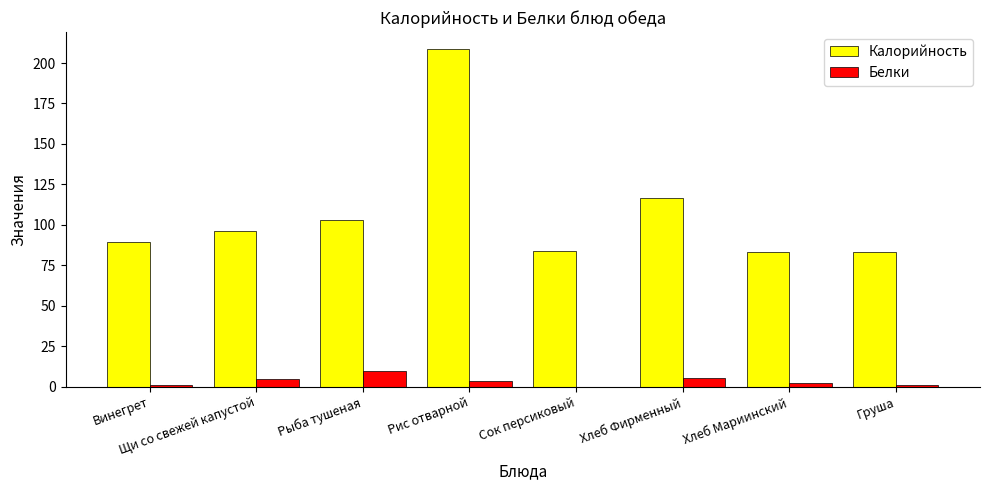

What is the total value across all series at Рыба тушеная?

112.6